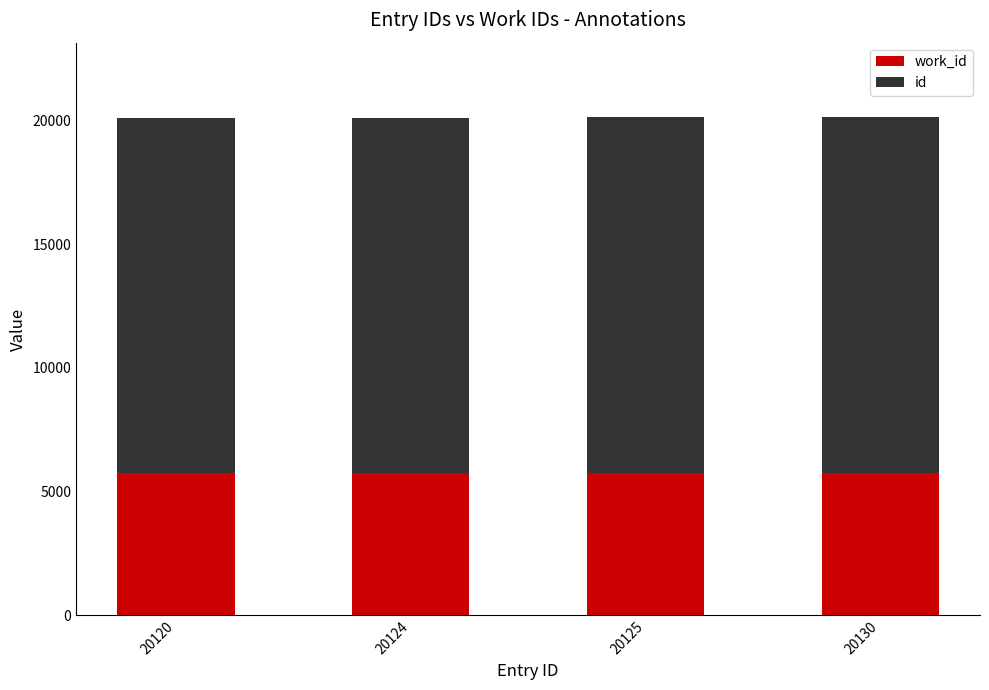

What is the average value of the work_id series?

5744